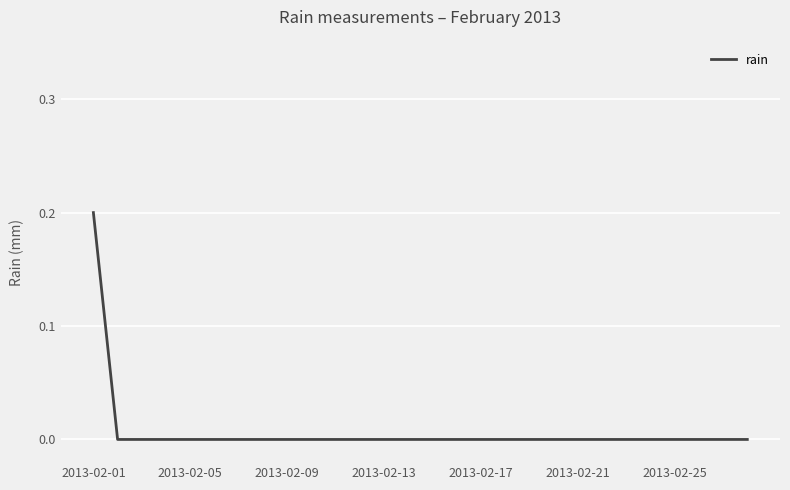

How many lines are shown in the chart?

1